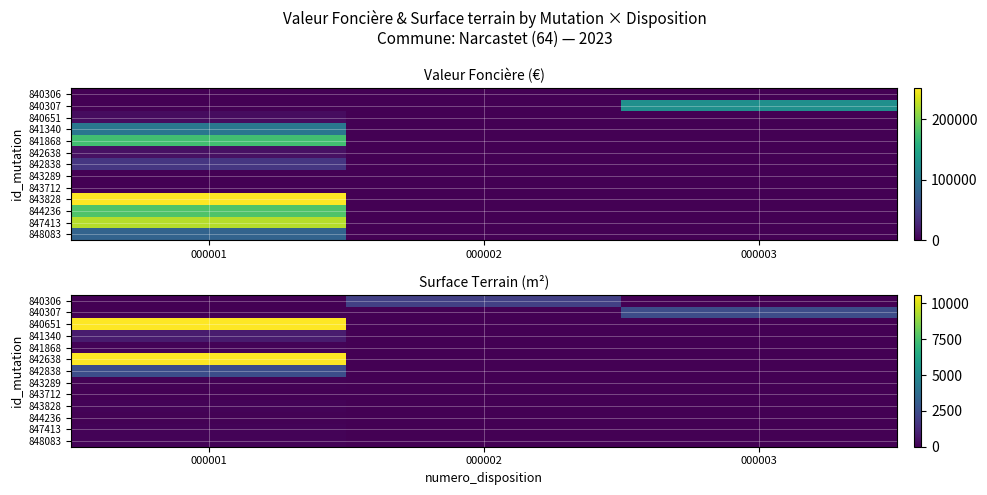

Rank the categories by 840306 value from highest to lowest.

000002, 000001, 000003